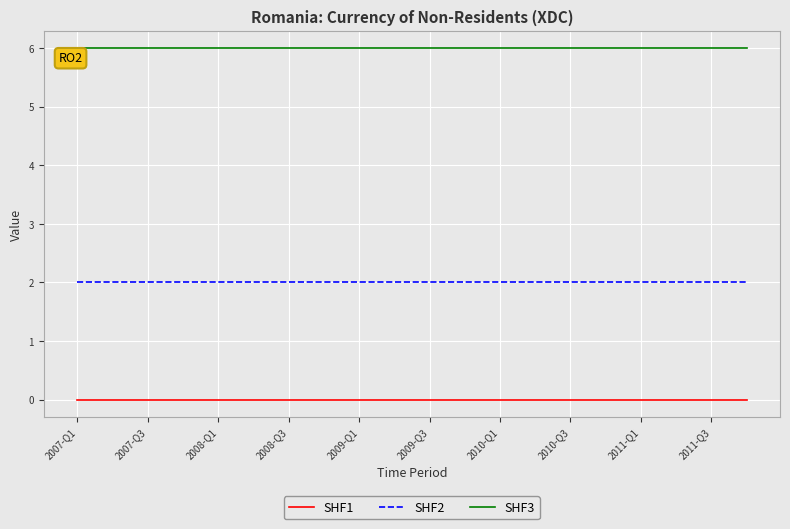

Reading left to right, extract all data points from this chart.

SHF1: 0	0	0	0	0	0	0	0	0	0	0	0	0	0	0	0	0	0	0	0
SHF2: 2	2	2	2	2	2	2	2	2	2	2	2	2	2	2	2	2	2	2	2
SHF3: 6	6	6	6	6	6	6	6	6	6	6	6	6	6	6	6	6	6	6	6